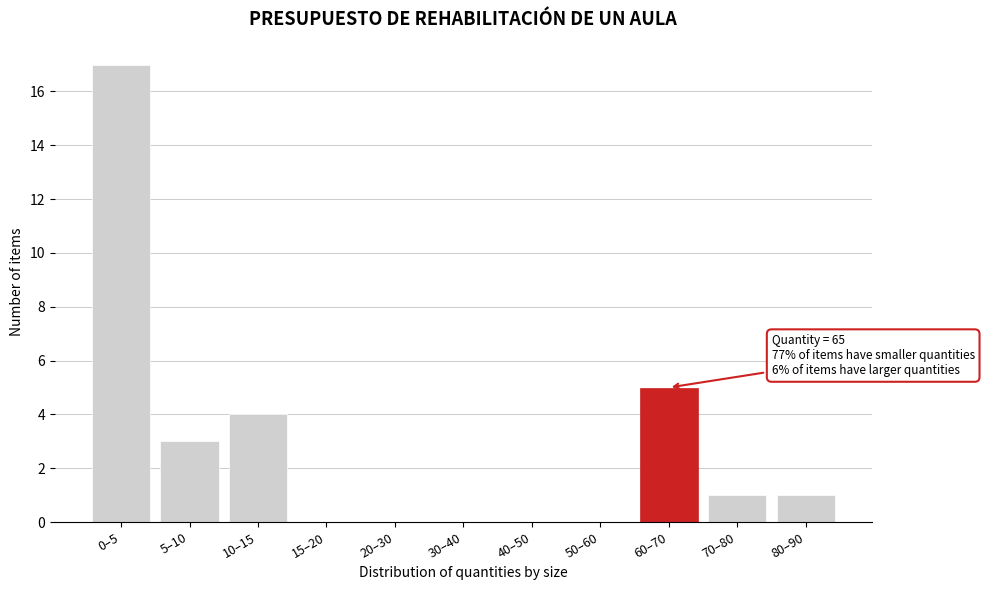

Reading right to left, transcribe all the data shown in this chart.

80–90=1	70–80=1	60–70=5	50–60=0	40–50=0	30–40=0	20–30=0	15–20=0	10–15=4	5–10=3	0–5=17